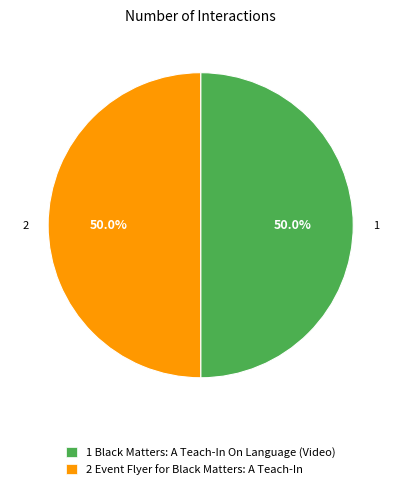

What is the total percentage of 2 Event Flyer for Black Matters: A Teach-In and 1 Black Matters: A Teach-In On Language (Video)?

100.0%